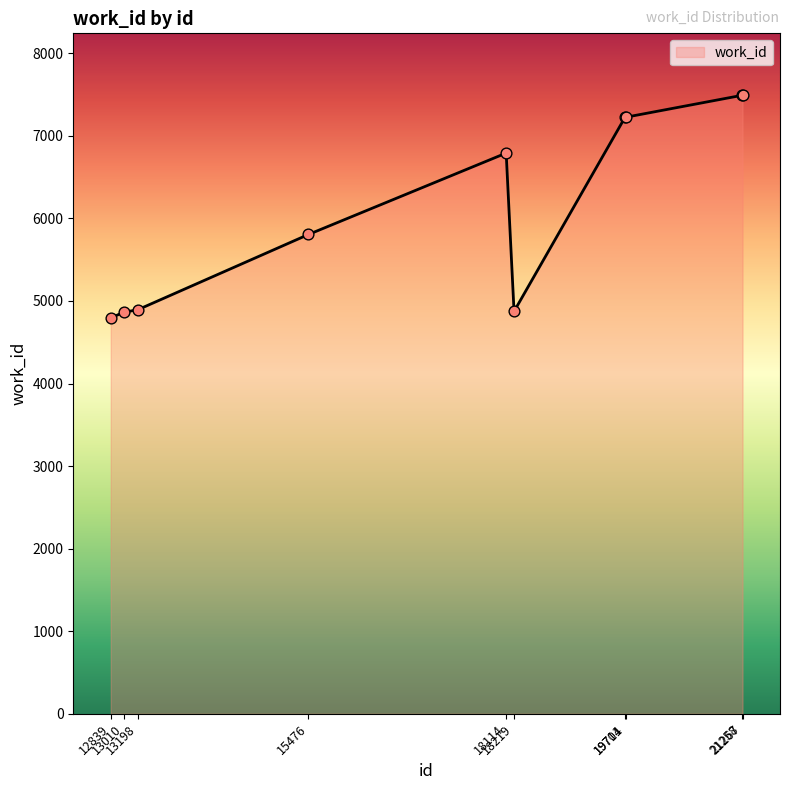

Which has a higher value, 21267 or 18219?

21267